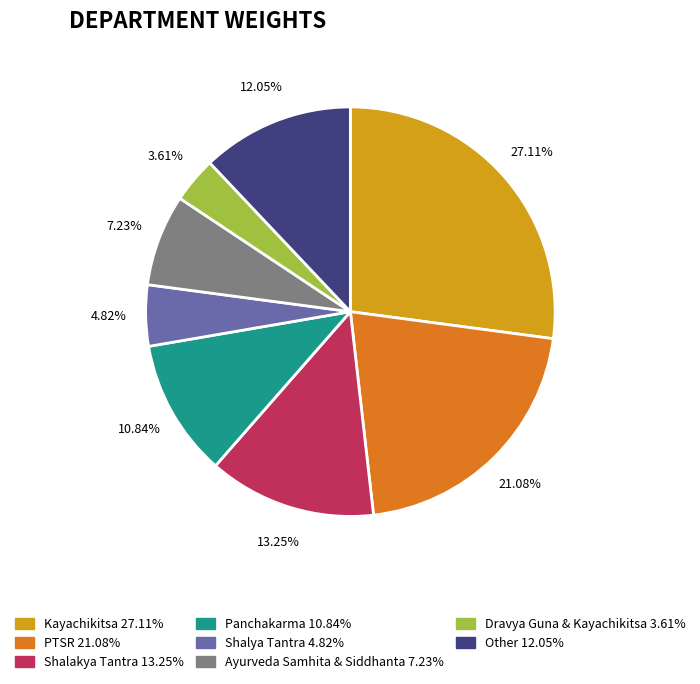

To the nearest percent, what is the difference between the Other and Shalakya Tantra slice percentages?

1%